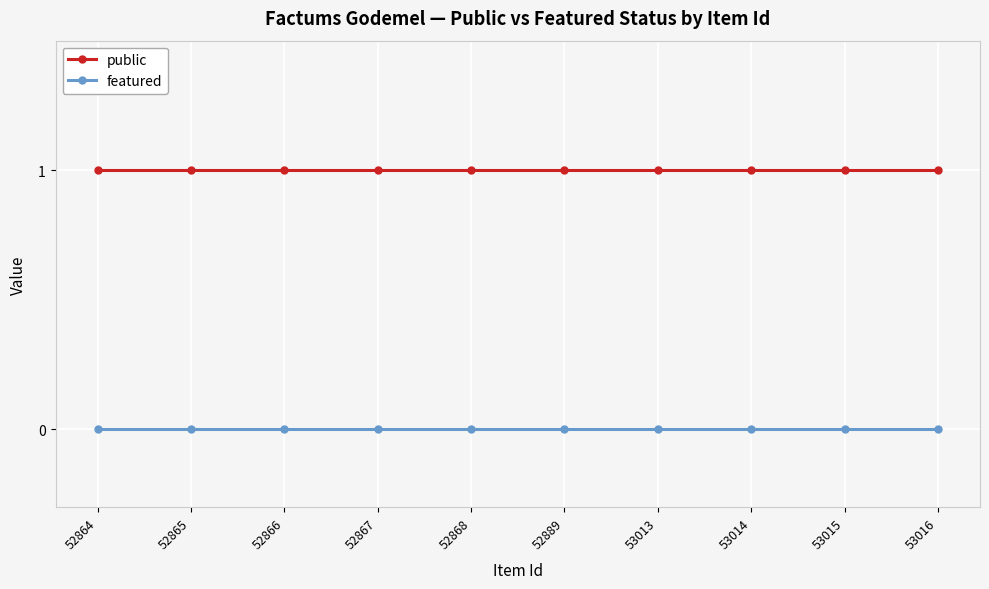

The featured series shows 0 at 53014. True or false?

True